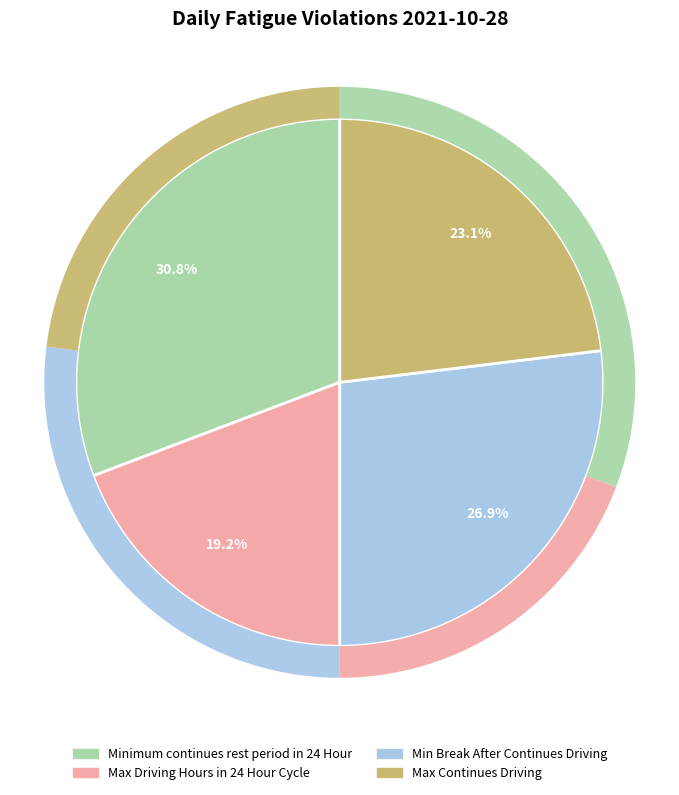

What is the smallest slice in the pie chart?

Max Driving Hours in 24 Hour Cycle